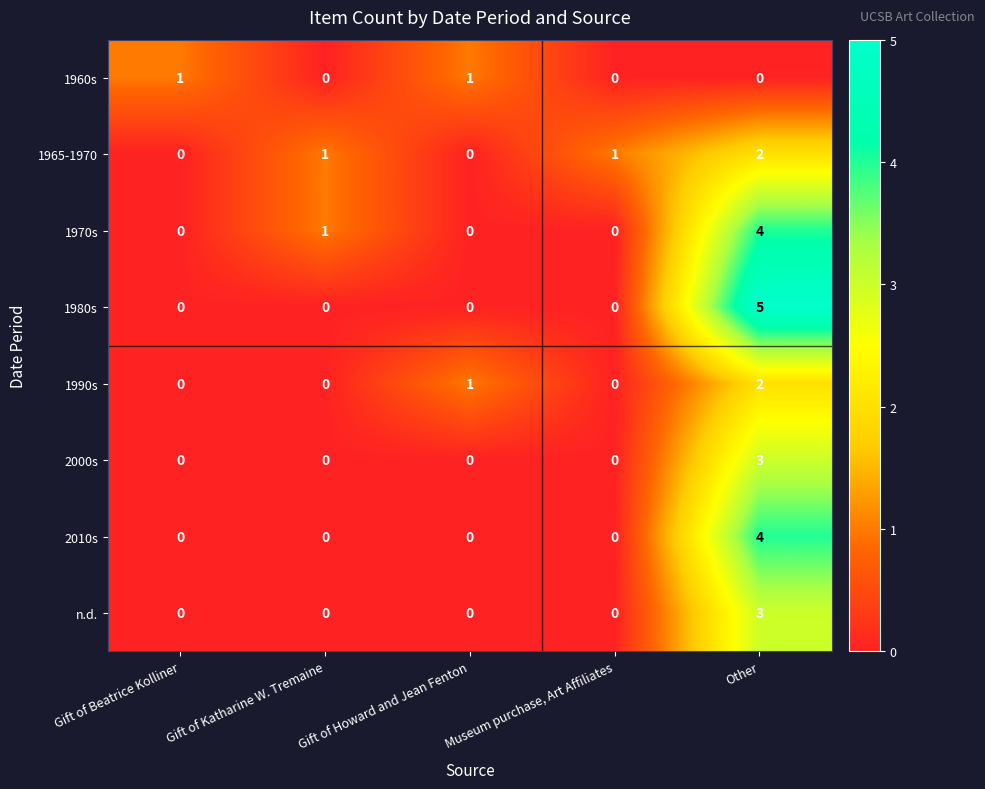

At which category is the sum across all series the highest?

Other